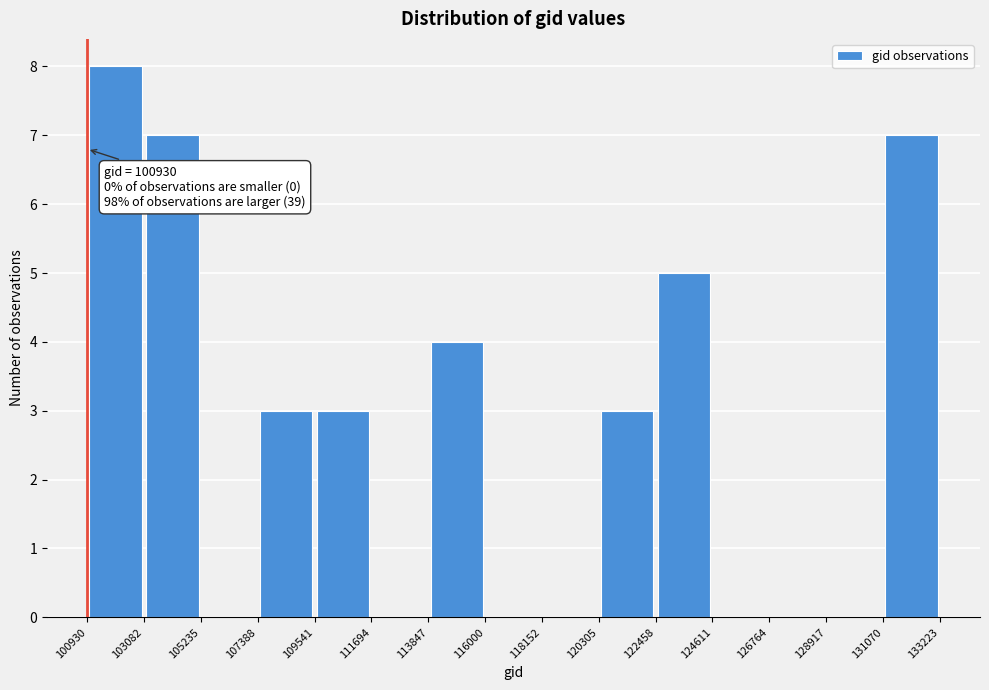

Over which range of the x-axis is the bar tallest?

100930 to 103082